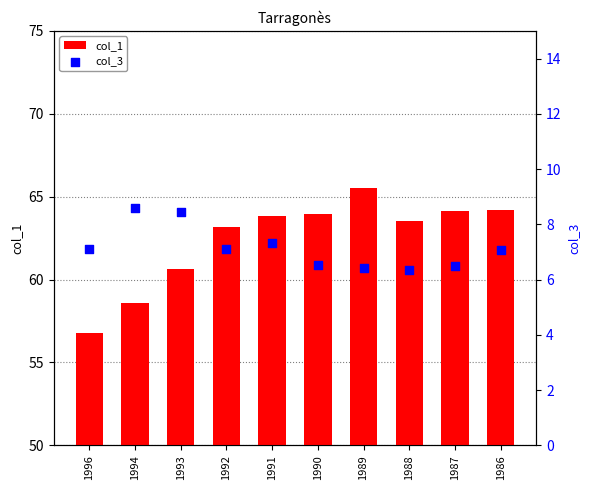

What is the total value across all series at 1993?

69.1